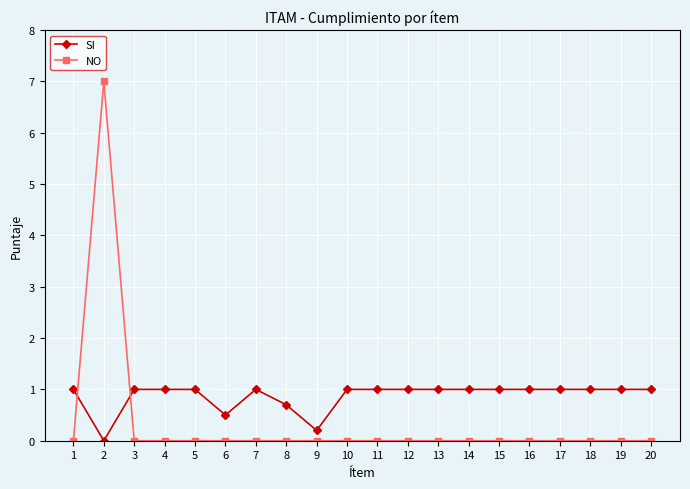

Count the number of data series in this chart.

2